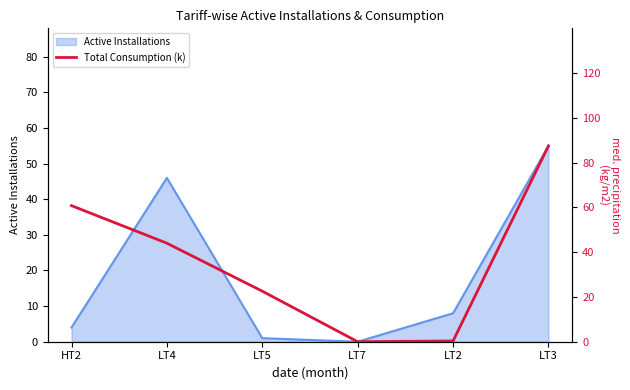

How many data points does each series have?

6